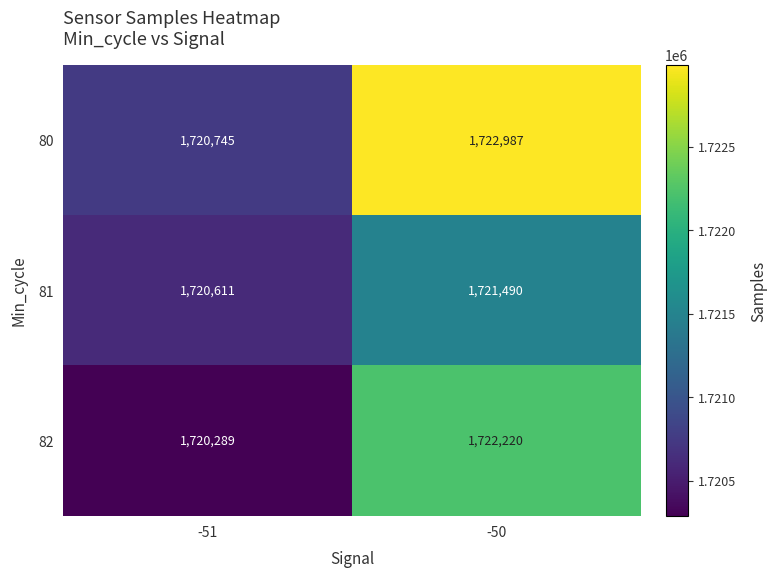

At which category is the sum across all series the highest?

-50